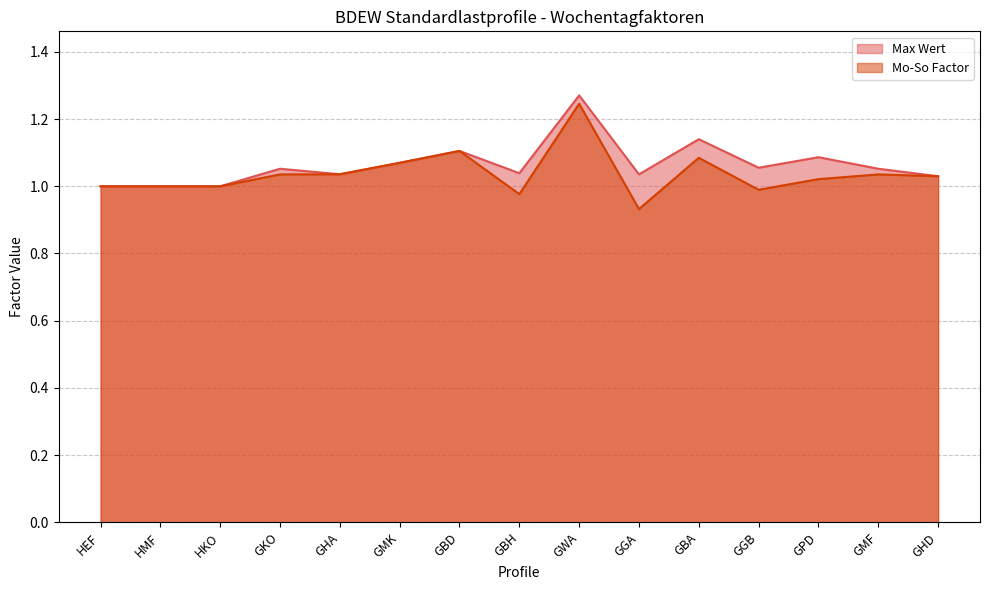

What is the value of the Max Wert point at the 4th from the left?

1.1